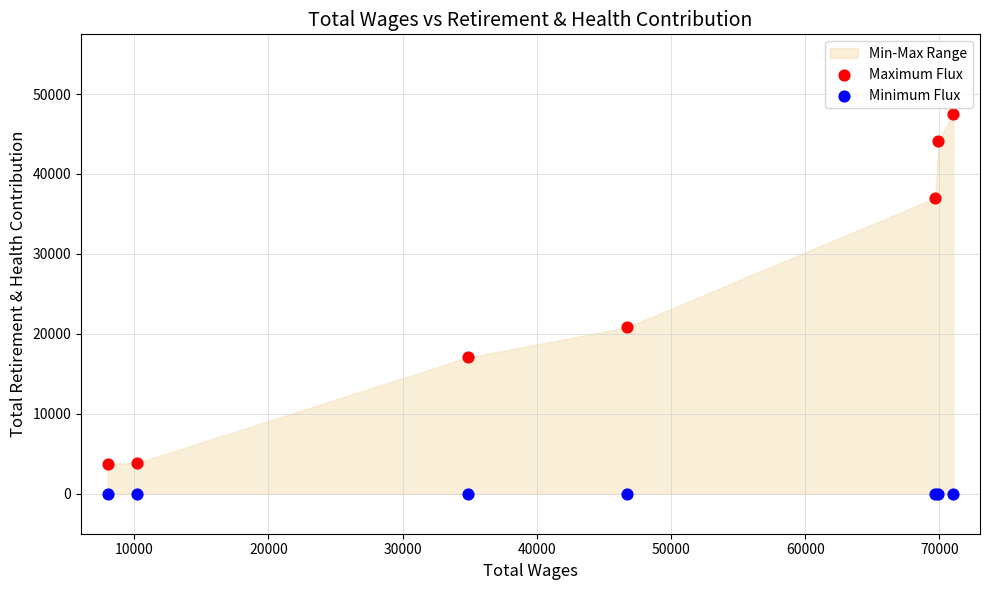

Which series reaches the maximum Y coordinate?

Maximum Flux